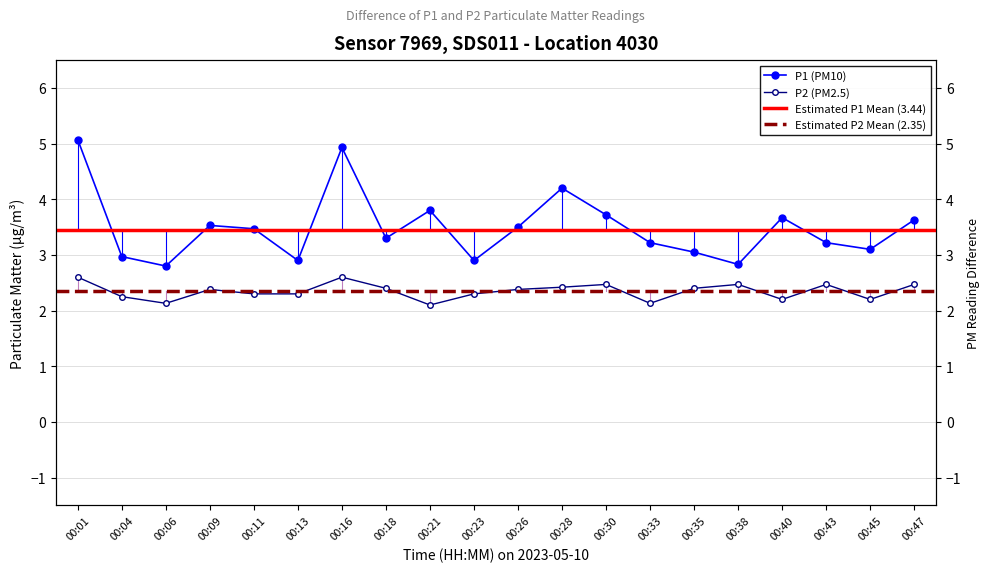

What is the total value across all series at 00:18?

5.7